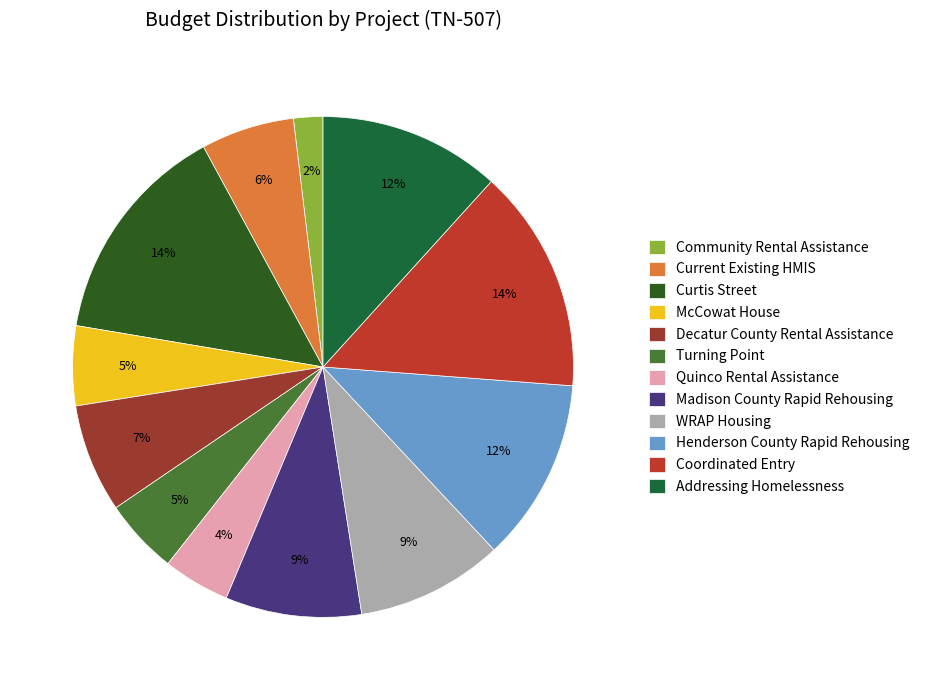

How many slices are in this pie chart?

12